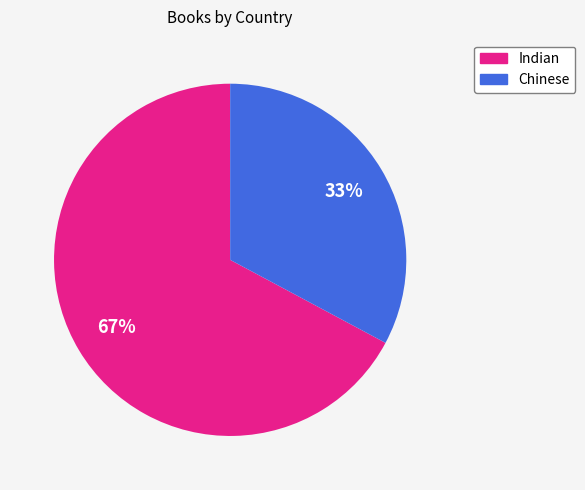

Do Indian and Chinese together represent more than half of the pie?

Yes